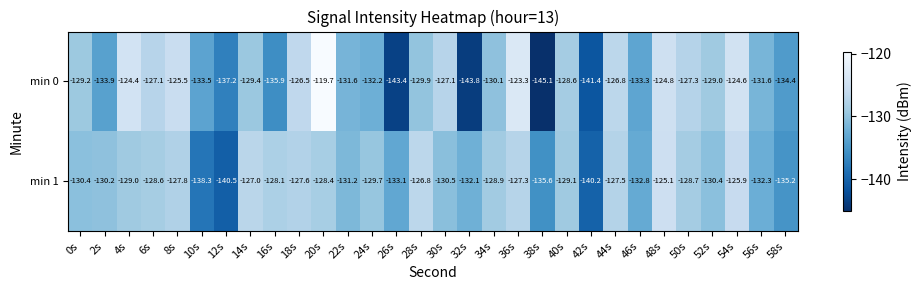

What is the maximum value shown in the chart?

-119.7